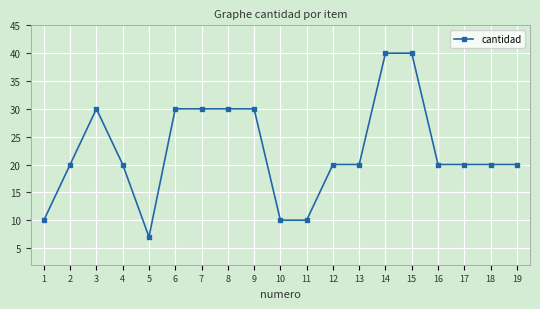

What is the change in value from 9 to 12?

-10